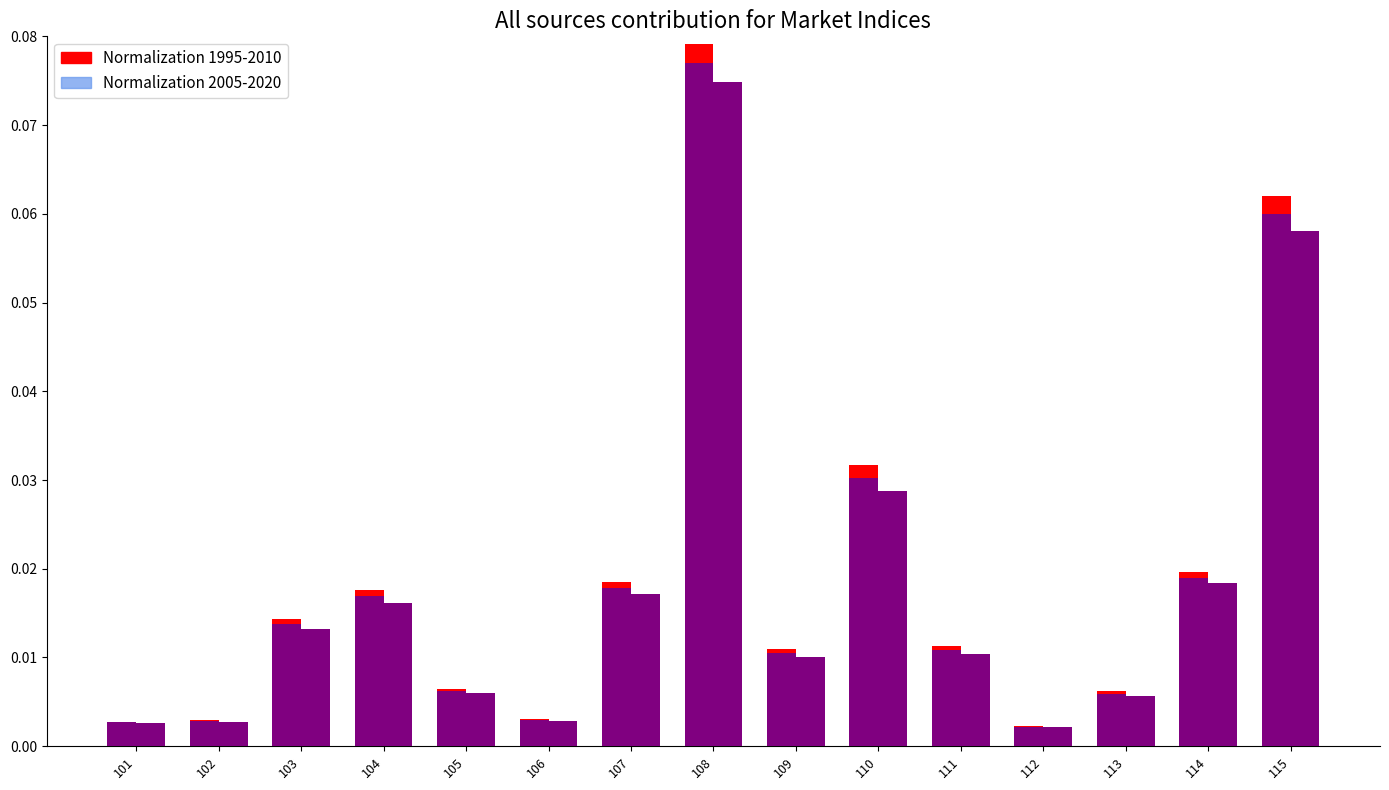

What is the maximum value shown in the chart?

0.1